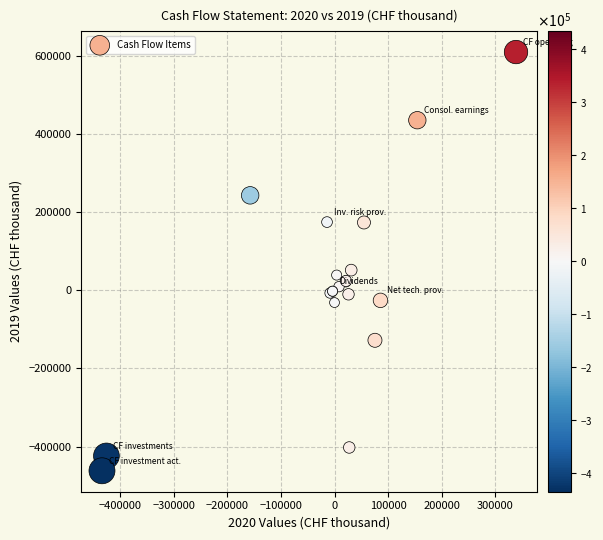

What Y value in the scatter plot is closest to 74228?

51932